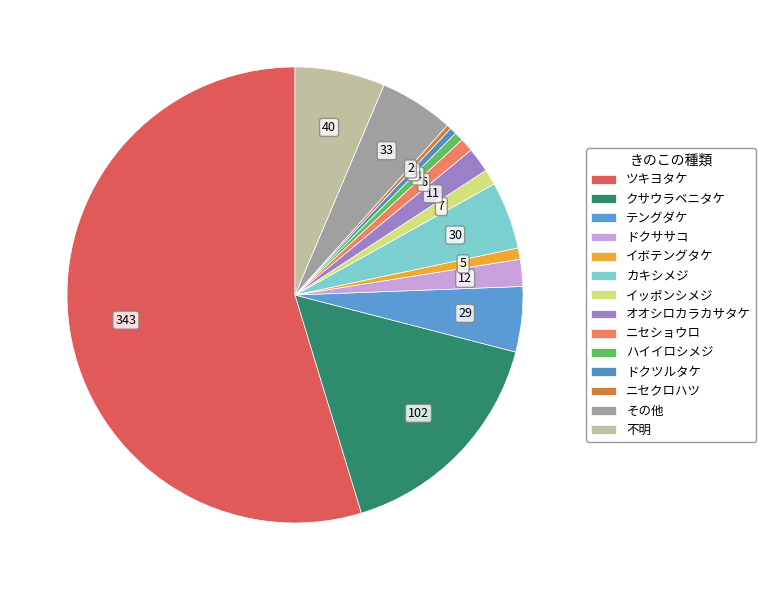

Is it true that オオシロカラカサタケ is 13% of the pie?

False